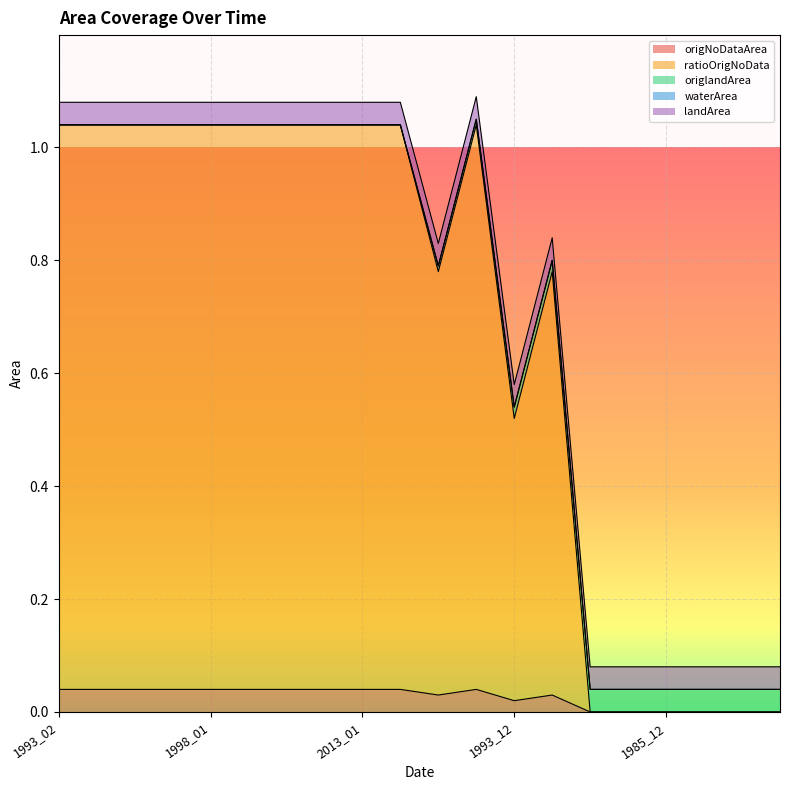

What position from the left is 1993_12?

13